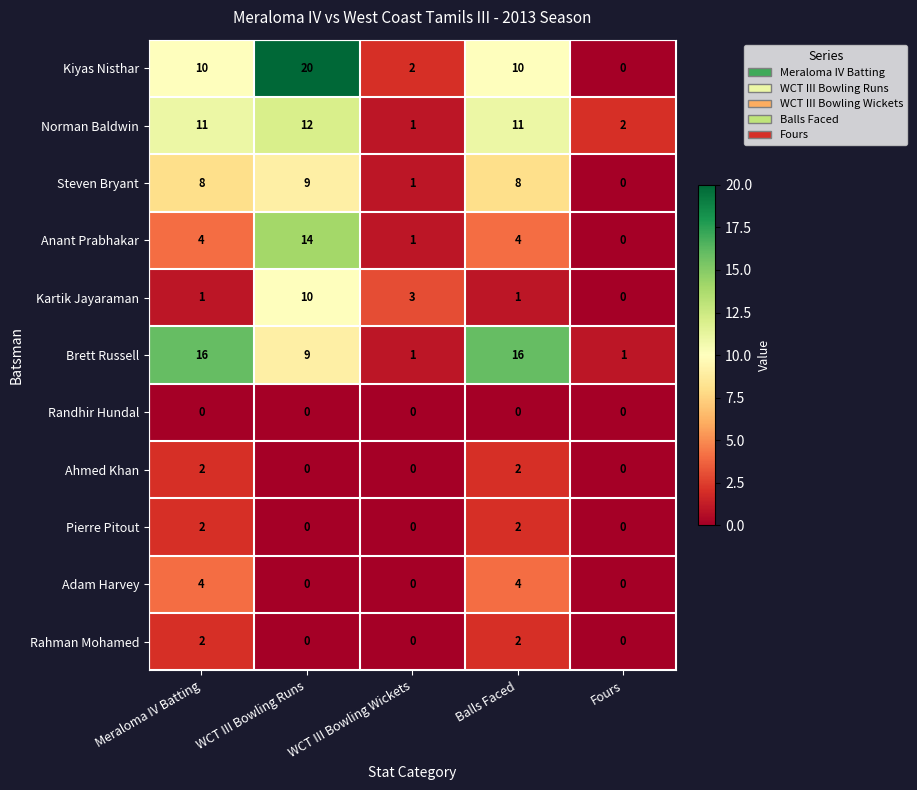

At which label does Kiyas Nisthar reach its peak?

WCT III Bowling Runs